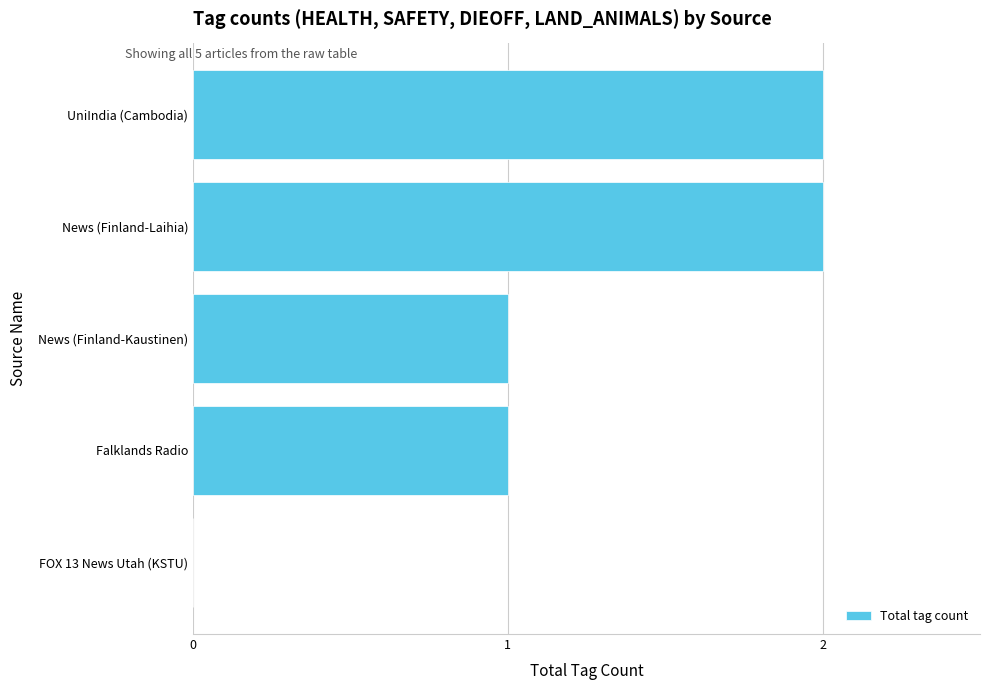

What is the ratio of the value at UniIndia (Cambodia) to the value at News (Finland-Kaustinen)?

2.0